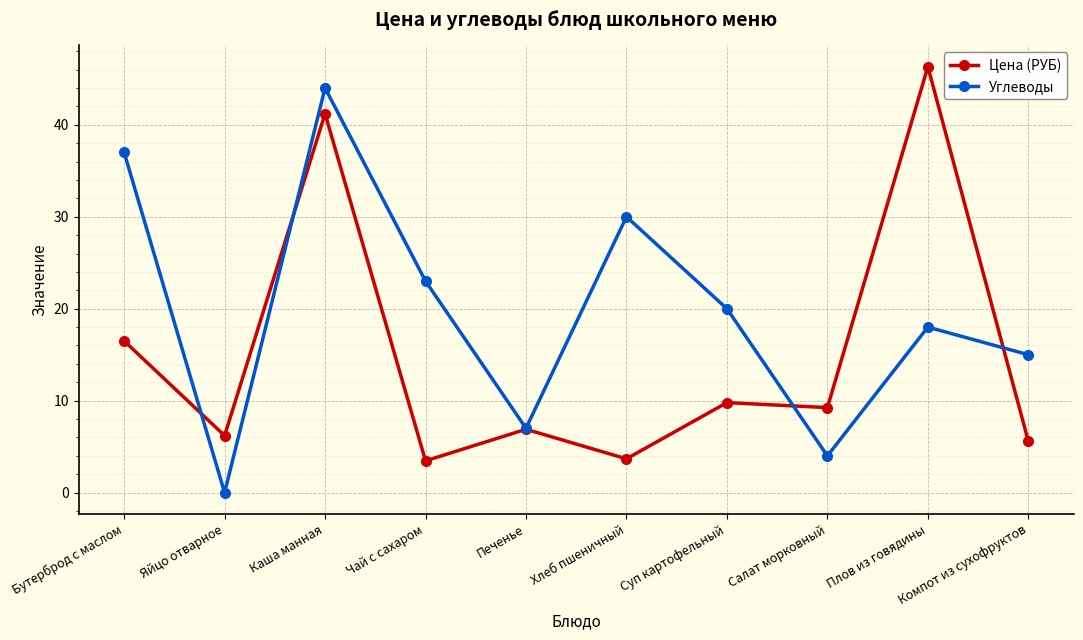

Which series has the largest total across all categories?

Углеводы